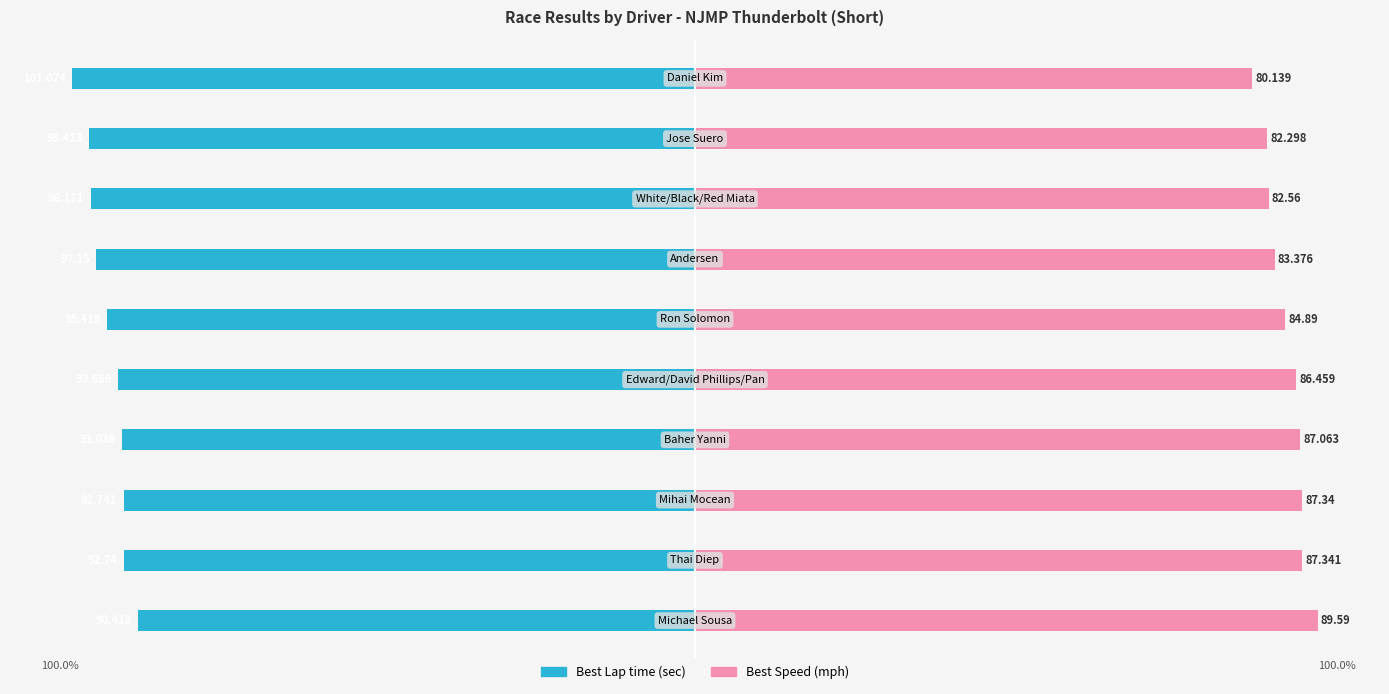

Between 1 and 4, which series saw the biggest shift?

Best Speed